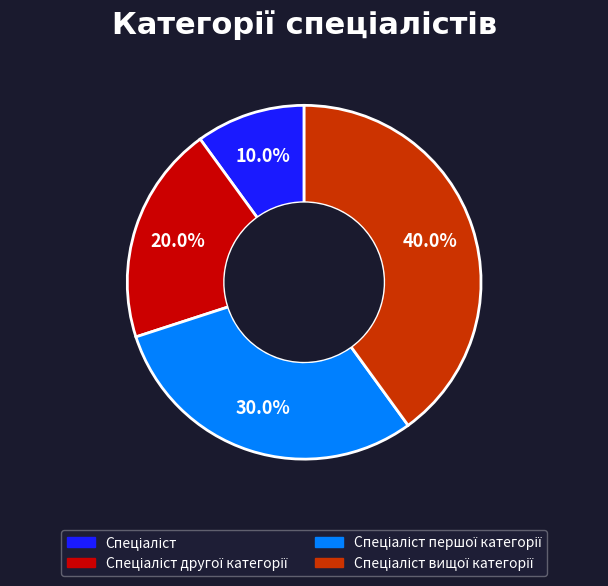

Is there a majority slice in this chart?

No